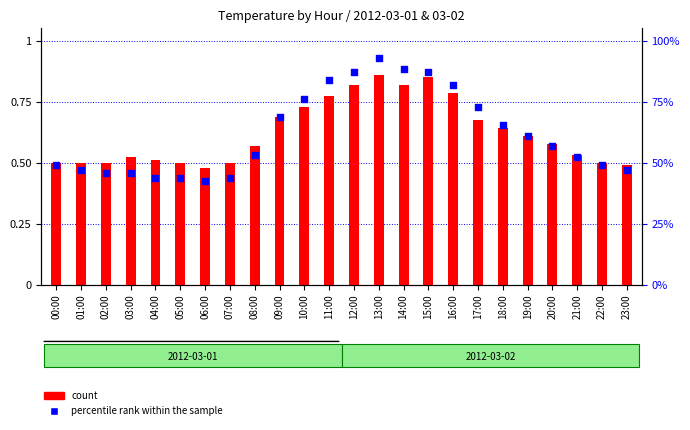

Which series has the widest spread of Y values?

percentile rank within the sample